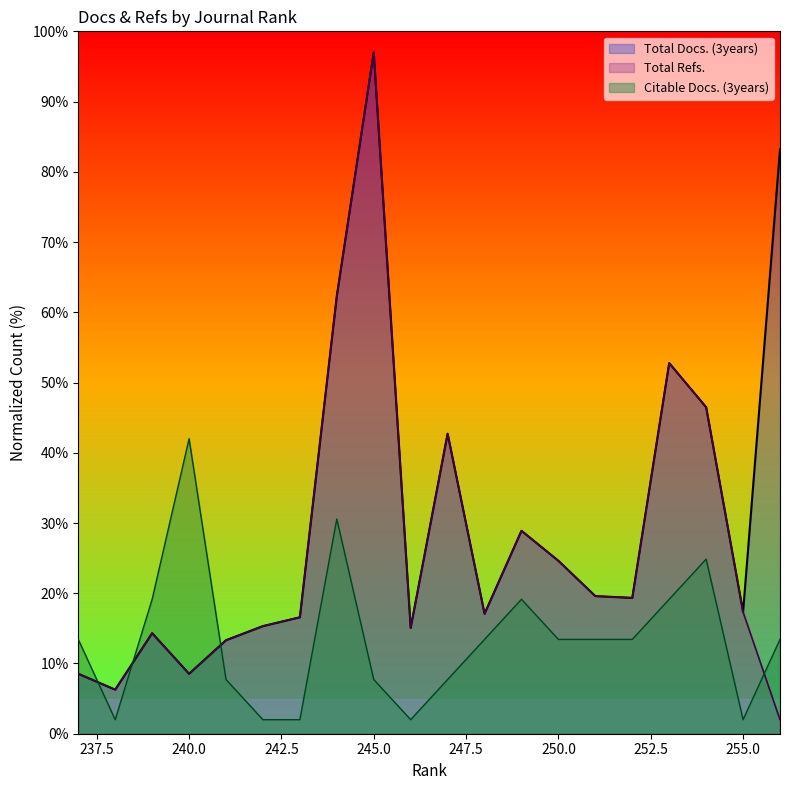

True or false: Total Refs. and Total Docs. (3years) cross at least once.

False